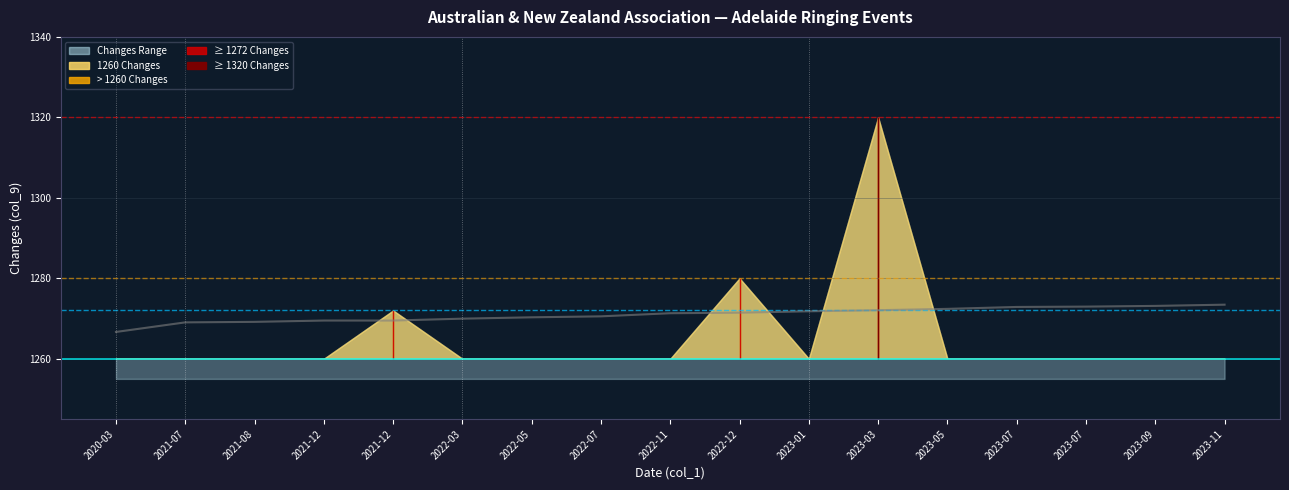

What is the value of the 7th point from the left?

1270.3